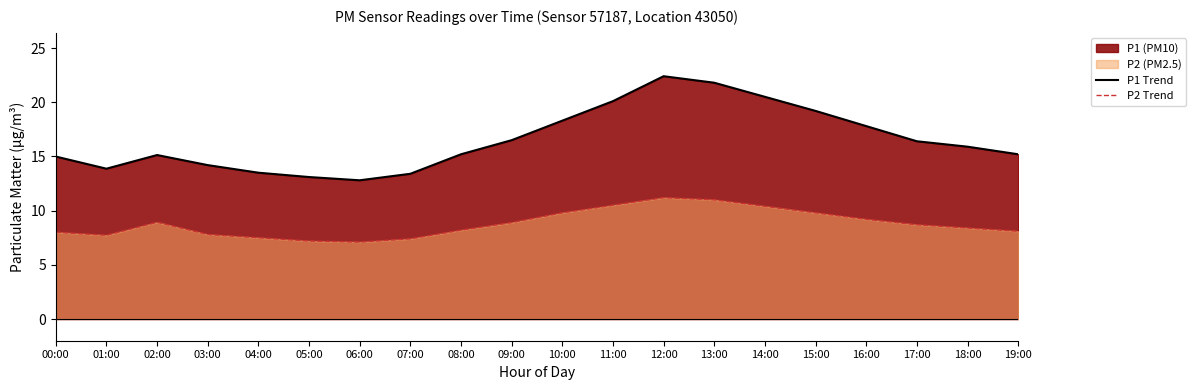

What is the spread (max minus min) of values at 03:00?

6.4